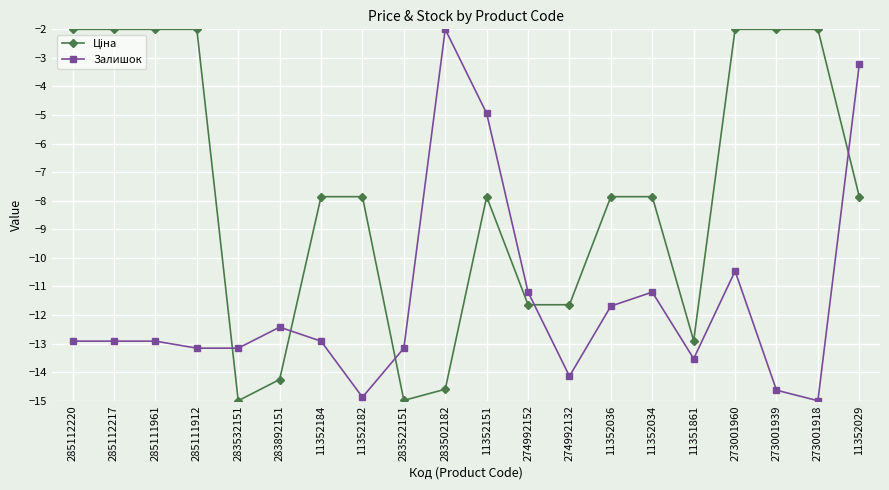

What is the label of the 5th point from the left?

283532151